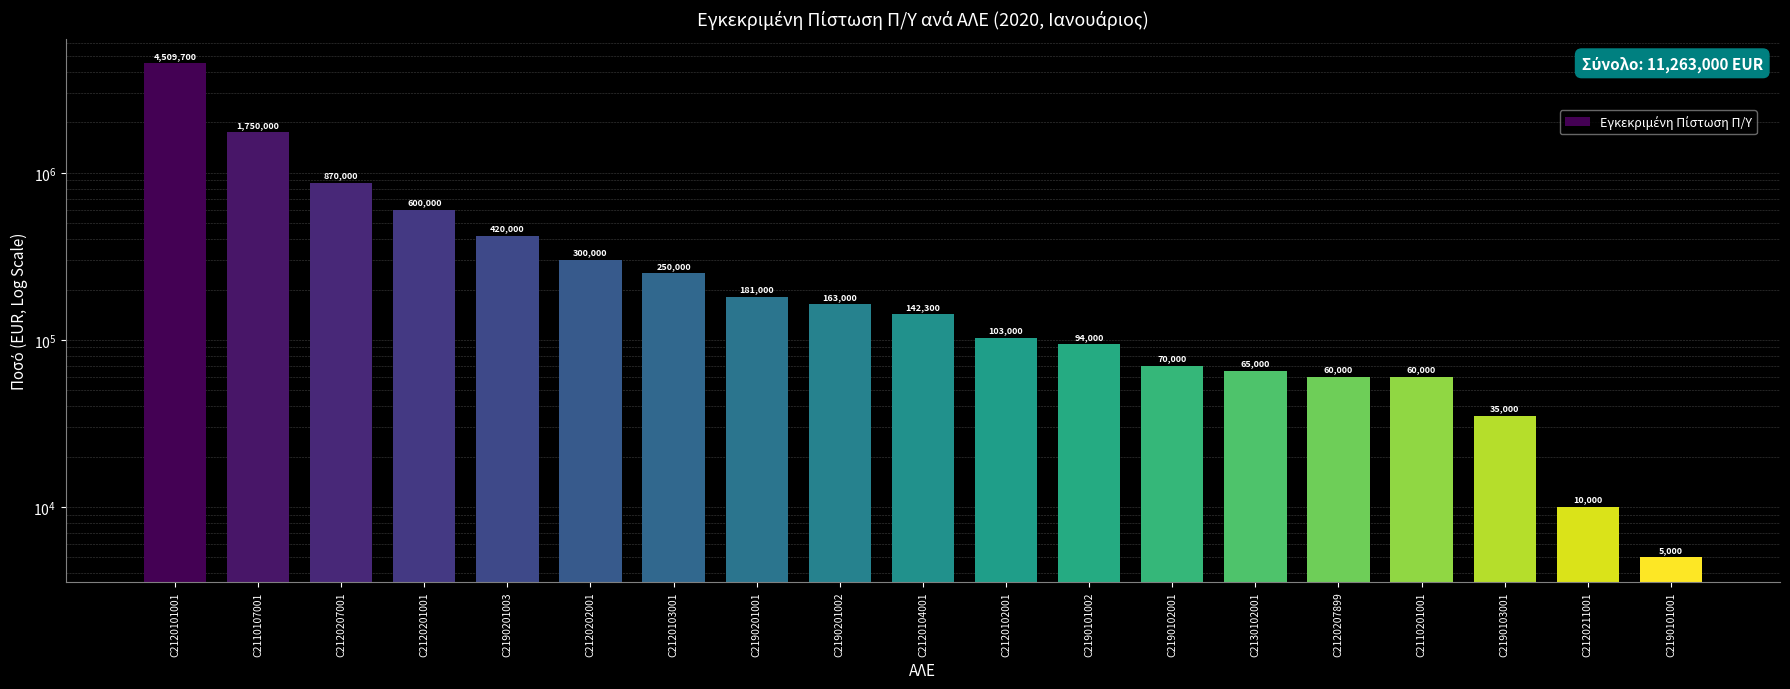

What is the maximum value shown in the chart?

4509700